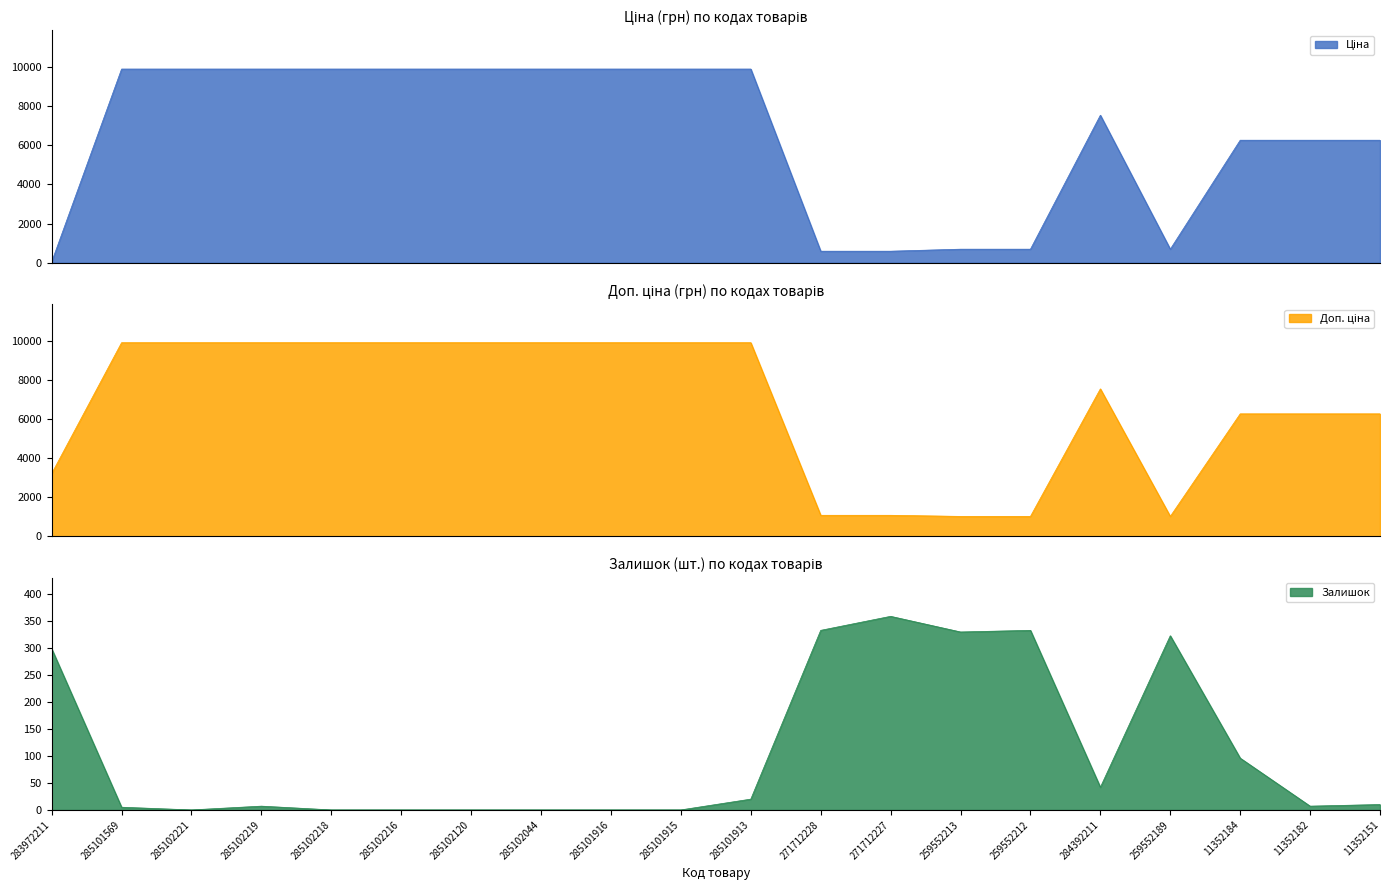

In Доп. ціна, how many points are lower than both neighbors (excluding endpoints)?

1